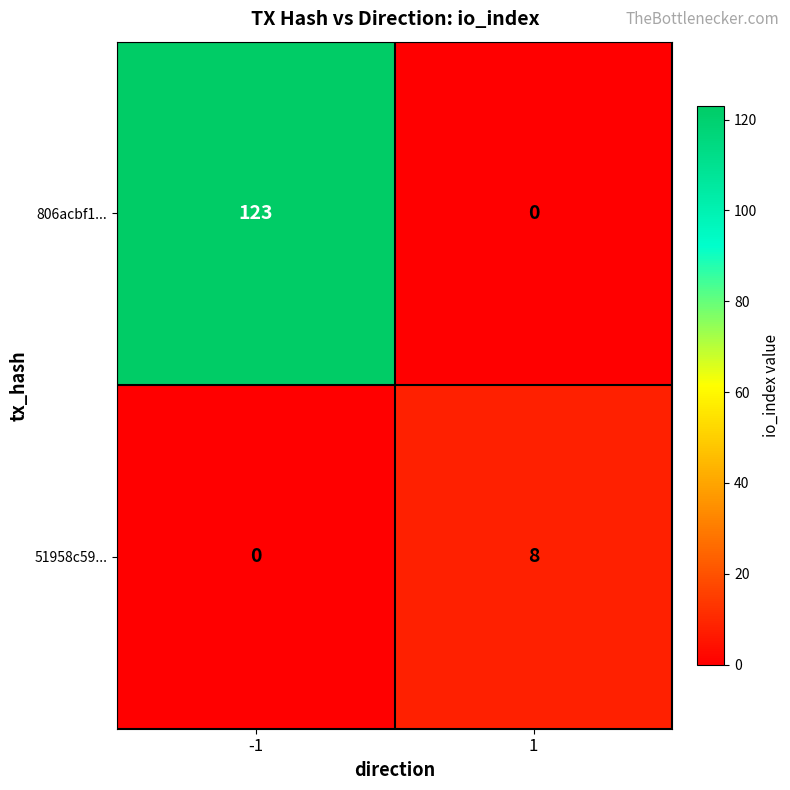

What is the total value across all series at 1?

8